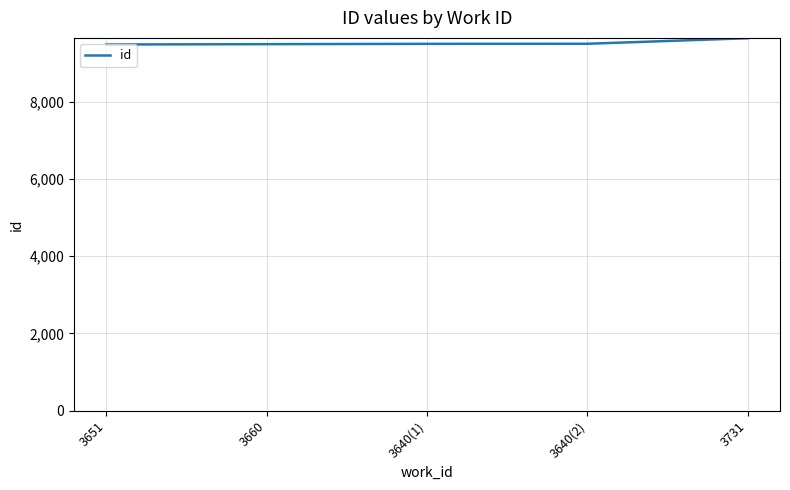

How many series are shown in this chart?

1